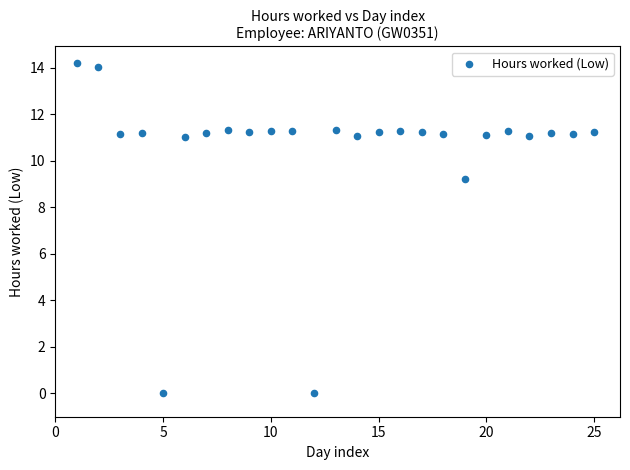

What is the range of X values (max minus min)?

24.0